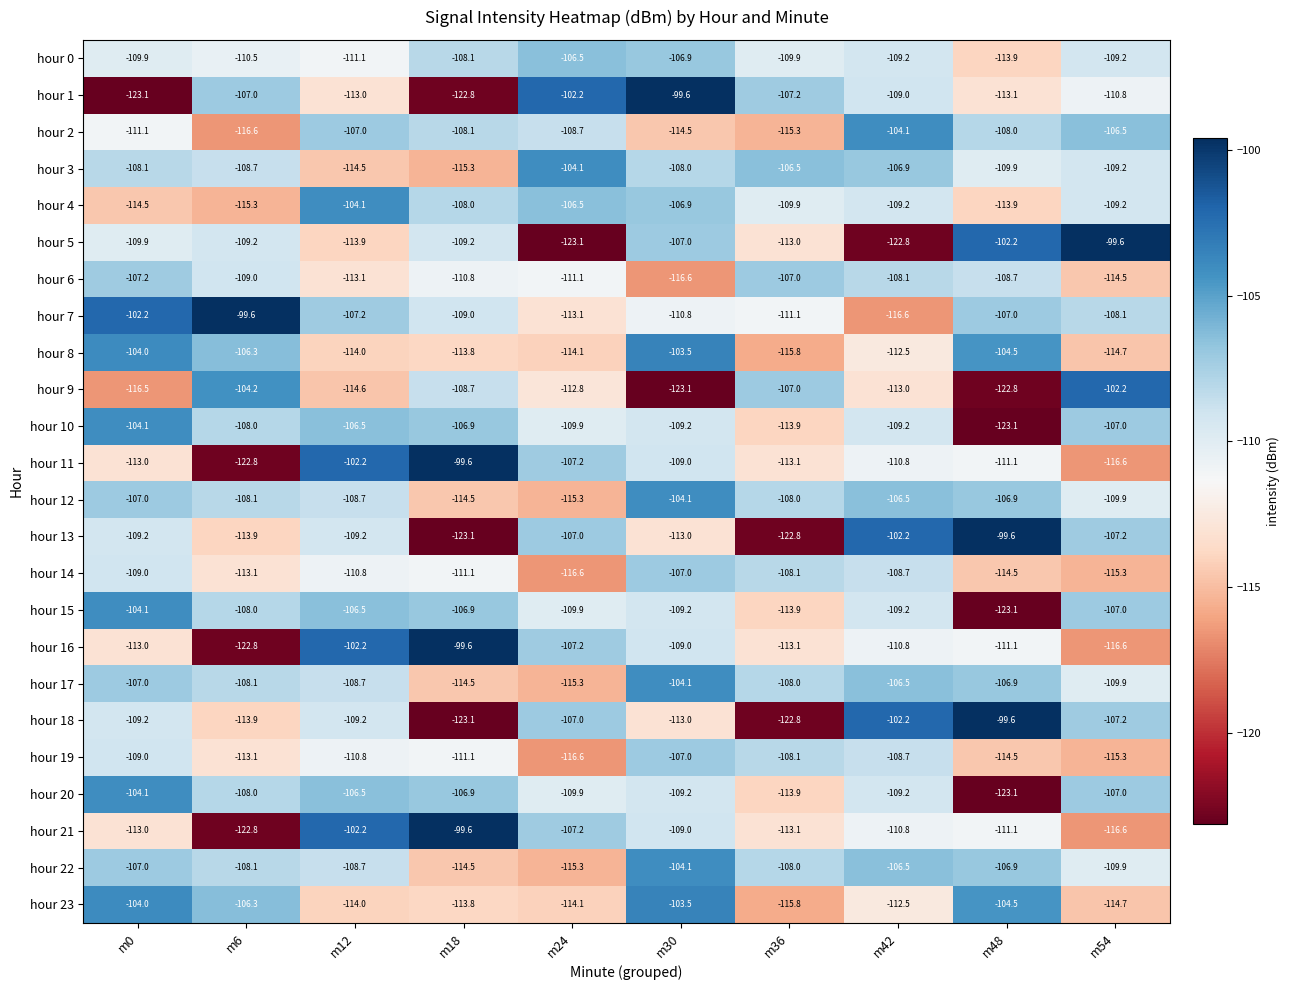

What is the difference between the highest and lowest values at m54?

17.0